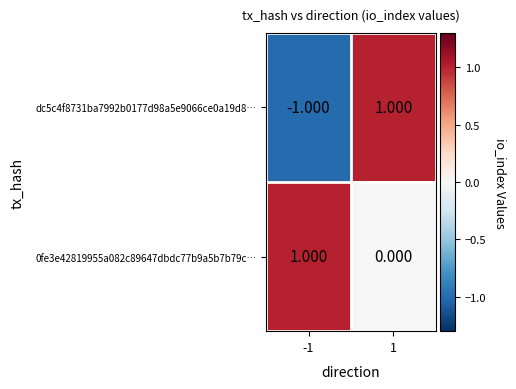

Is the value of 0fe3e42819955a082c89647dbdc77b9a5b7b79c… at 1 greater than the value of dc5c4f8731ba7992b0177d98a5e9066ce0a19d8… at -1?

Yes